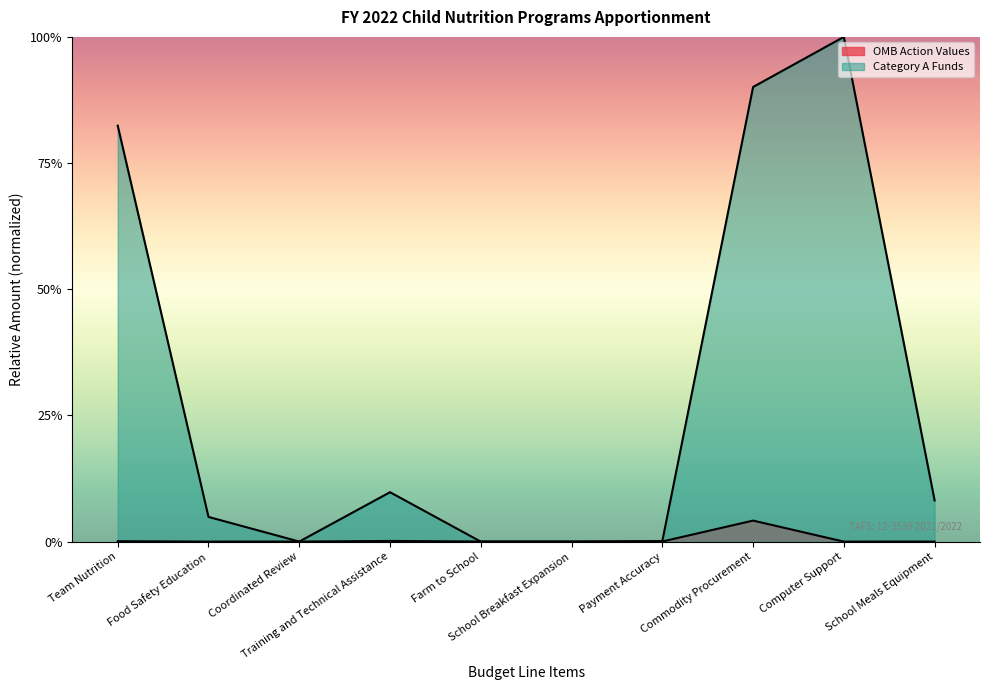

How many interior local peaks does the Category A Funds series have?

2